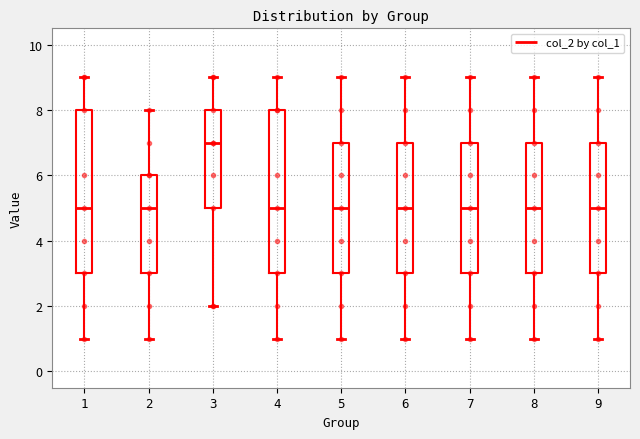

Reading left to right, read every box against the y-axis: the position of its median line, the range the box covers, and the ends of its whiskers. The values are not printed on the chart, so give them approximately, as read against the axis.

1: median 5, box 3 to 8, whiskers 1 to 9
2: median 5, box 3 to 6, whiskers 1 to 8
3: median 7, box 5 to 8, whiskers 2 to 9
4: median 5, box 3 to 8, whiskers 1 to 9
5: median 5, box 3 to 7, whiskers 1 to 9
6: median 5, box 3 to 7, whiskers 1 to 9
7: median 5, box 3 to 7, whiskers 1 to 9
8: median 5, box 3 to 7, whiskers 1 to 9
9: median 5, box 3 to 7, whiskers 1 to 9